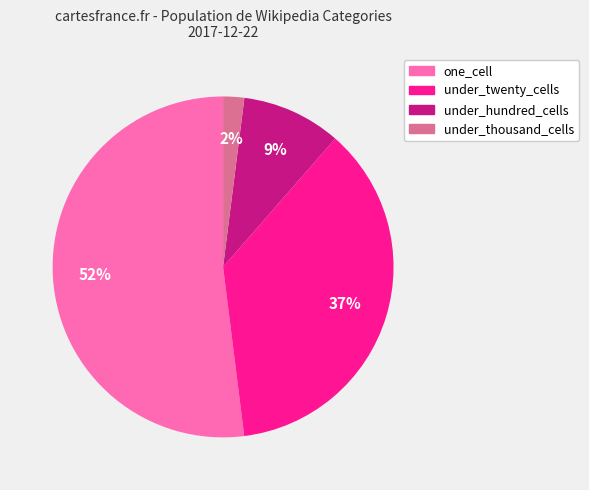

To the nearest percent, what is the difference between the largest and smallest slice percentages?

50%